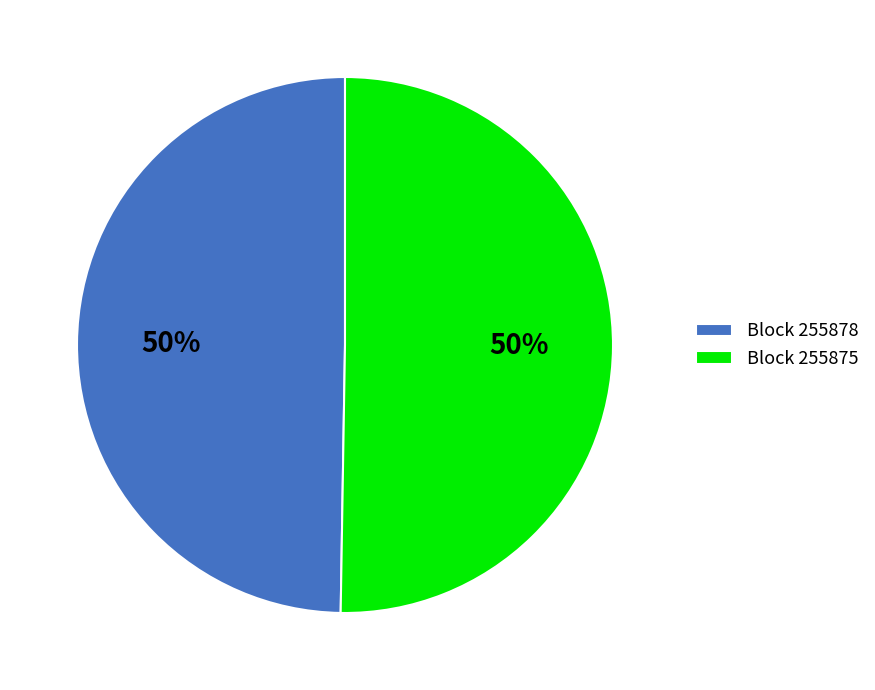

To the nearest percent, what portion does Block 255875 represent?

50%